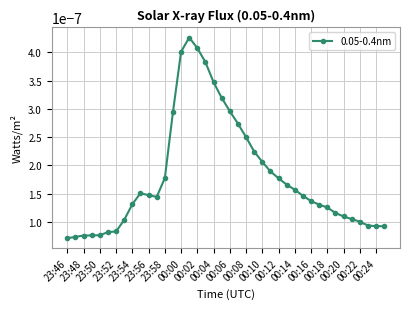

True or false: the data has more than 1 interior local peaks.

True